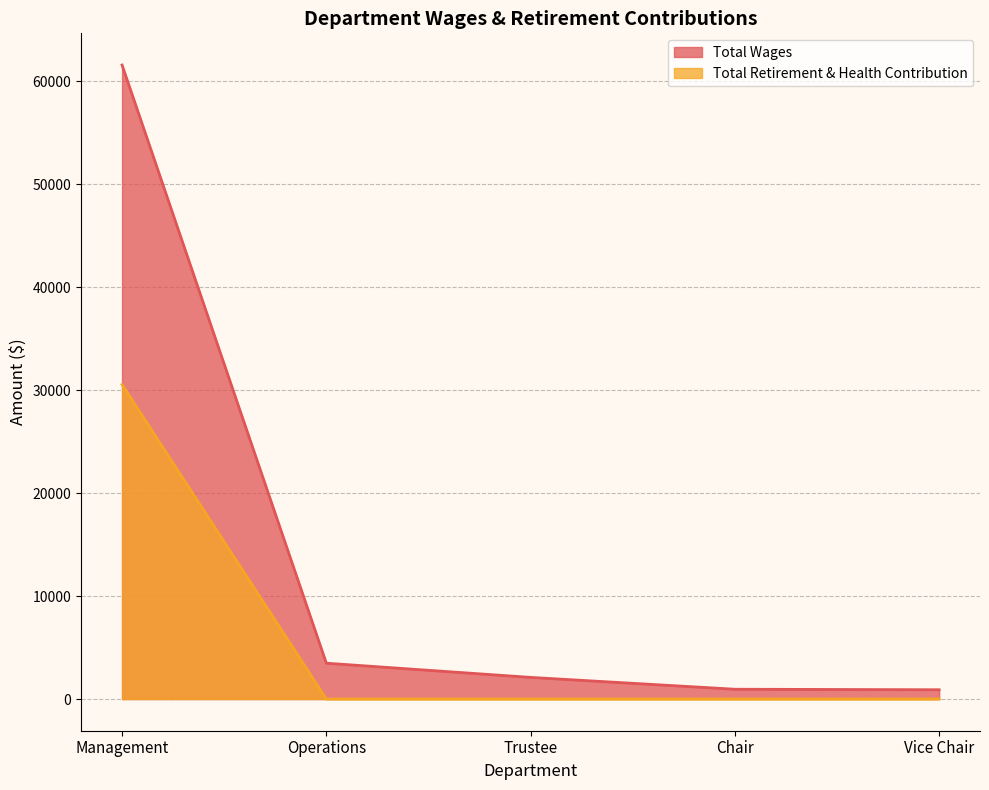

What is the sum of the Total Wages values at Operations and Chair?

4429